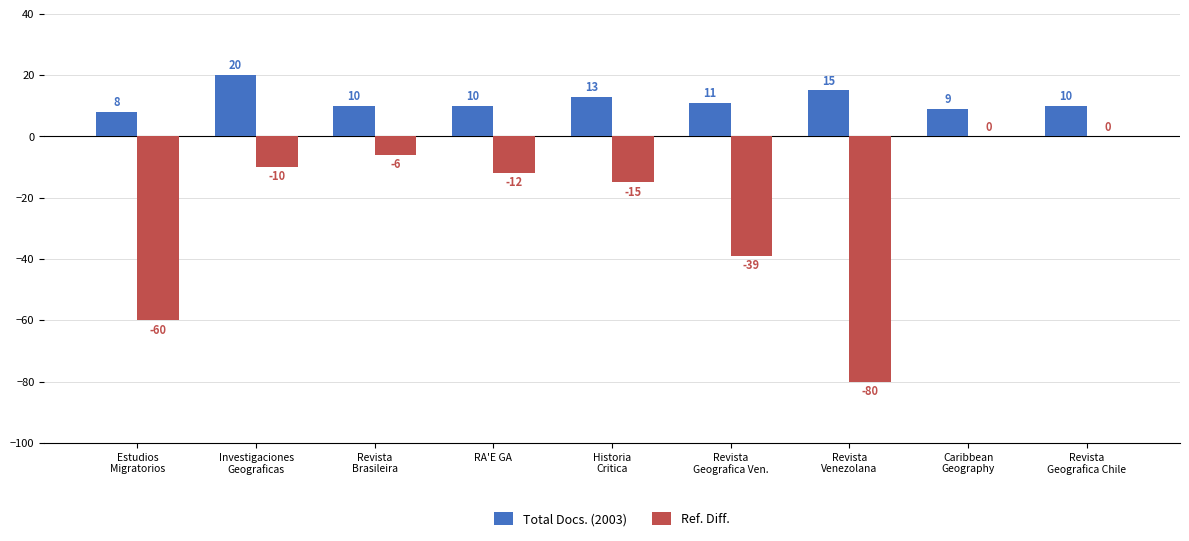

Is it true that Total Docs. (2003) equals 4 at Revista
Geografica Chile?

False